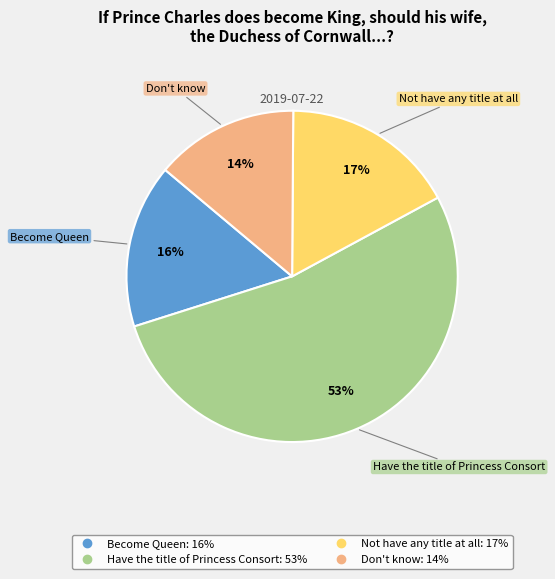

Which slice is the smallest?

Don't know